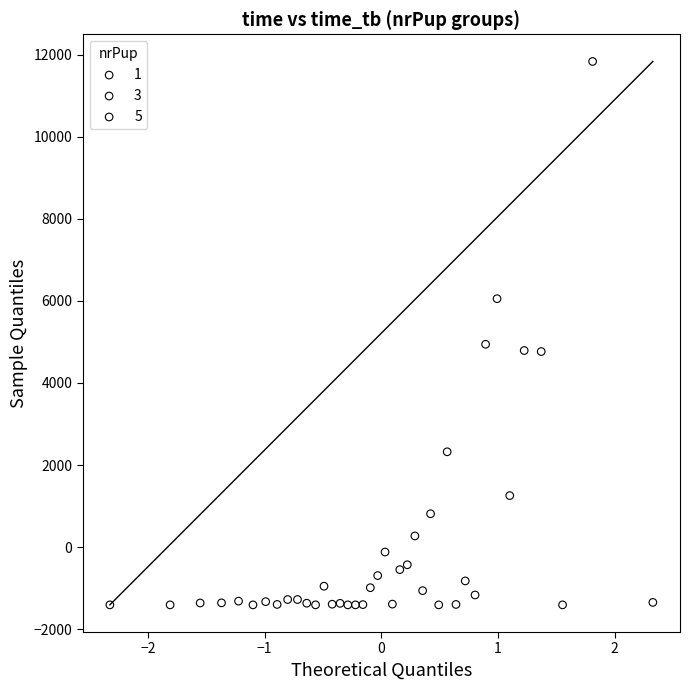

What are all the series names shown in the legend?

1, 3, 5